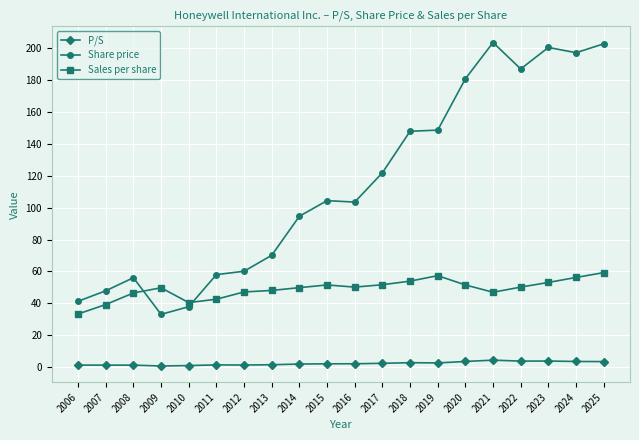

What is the sum of all P/S values?

45.3